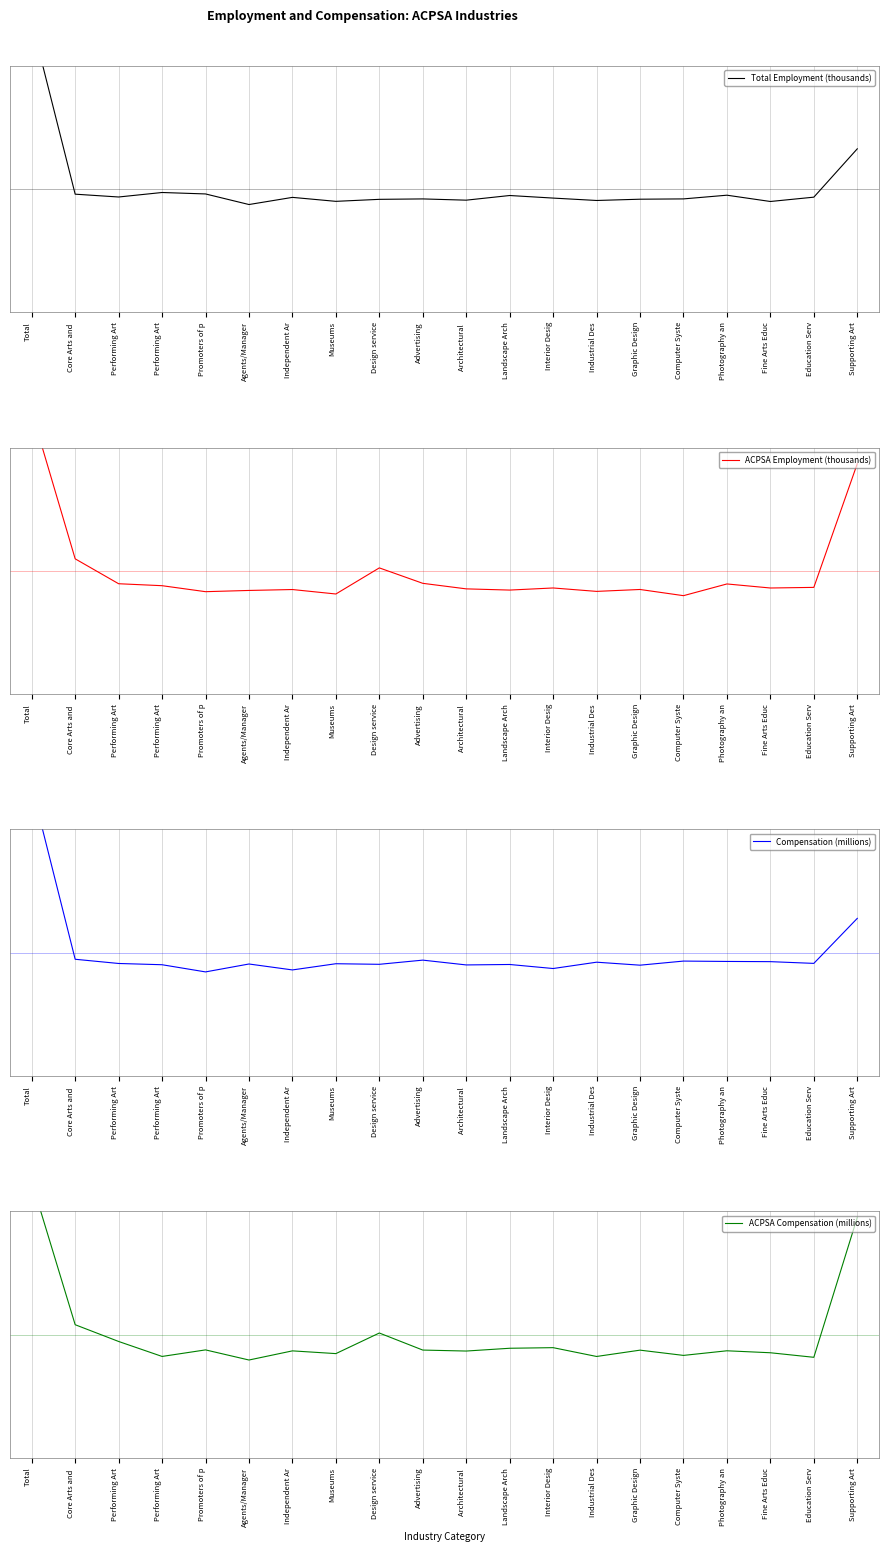

Where is Compensation (millions) nearest to the value 0?

Core Arts and 